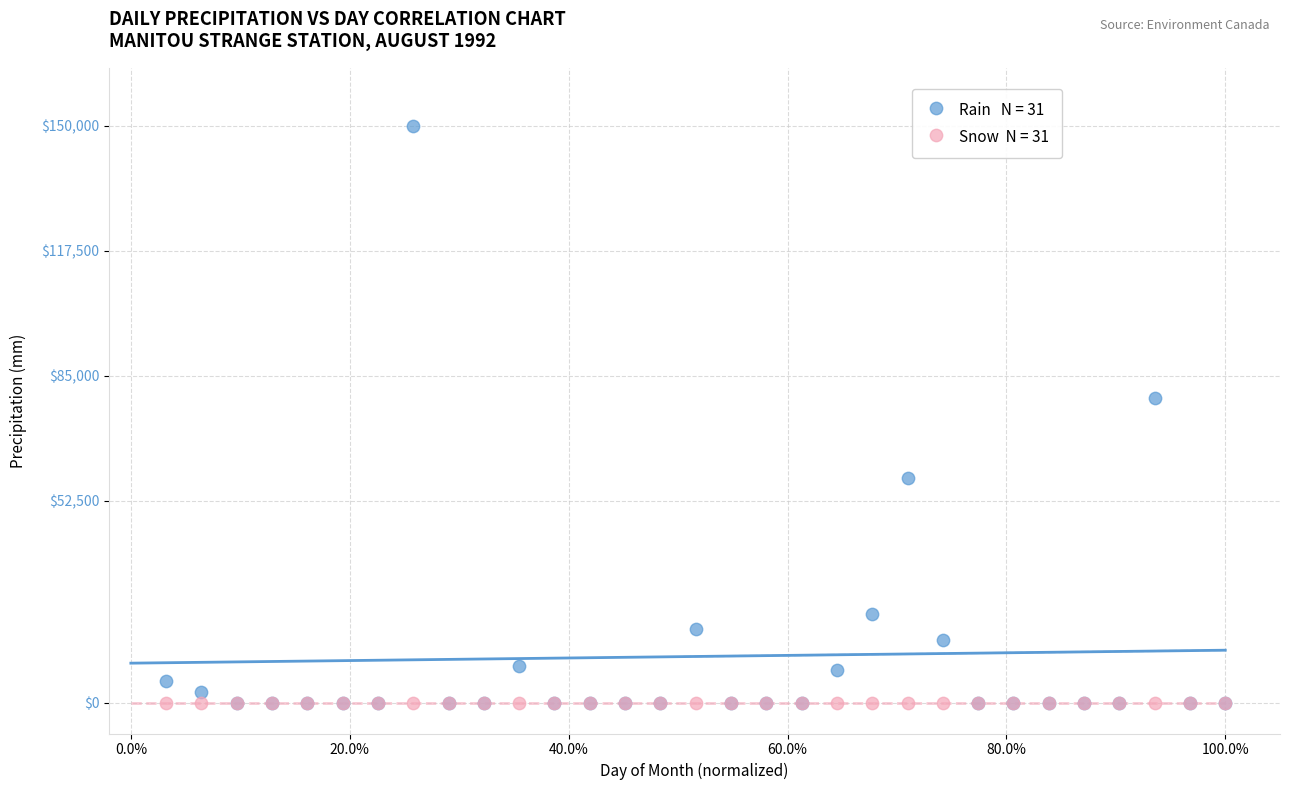

Across all series, what Y value is closest to 75000?

79299.4